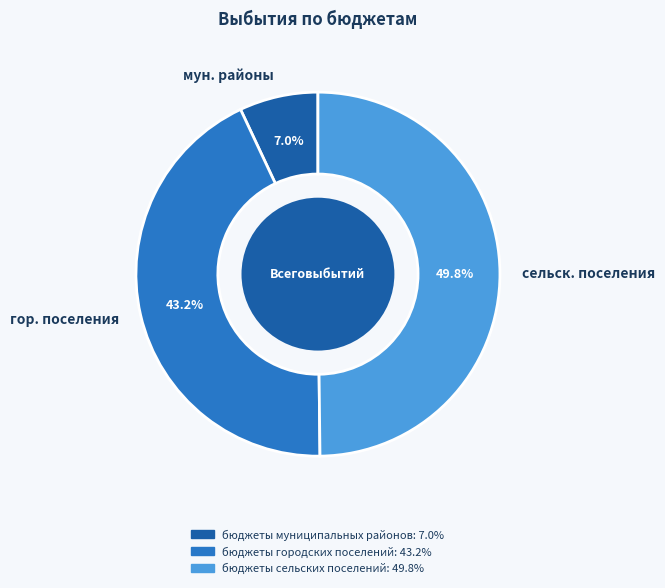

What is the smallest slice in the pie chart?

мун. районы